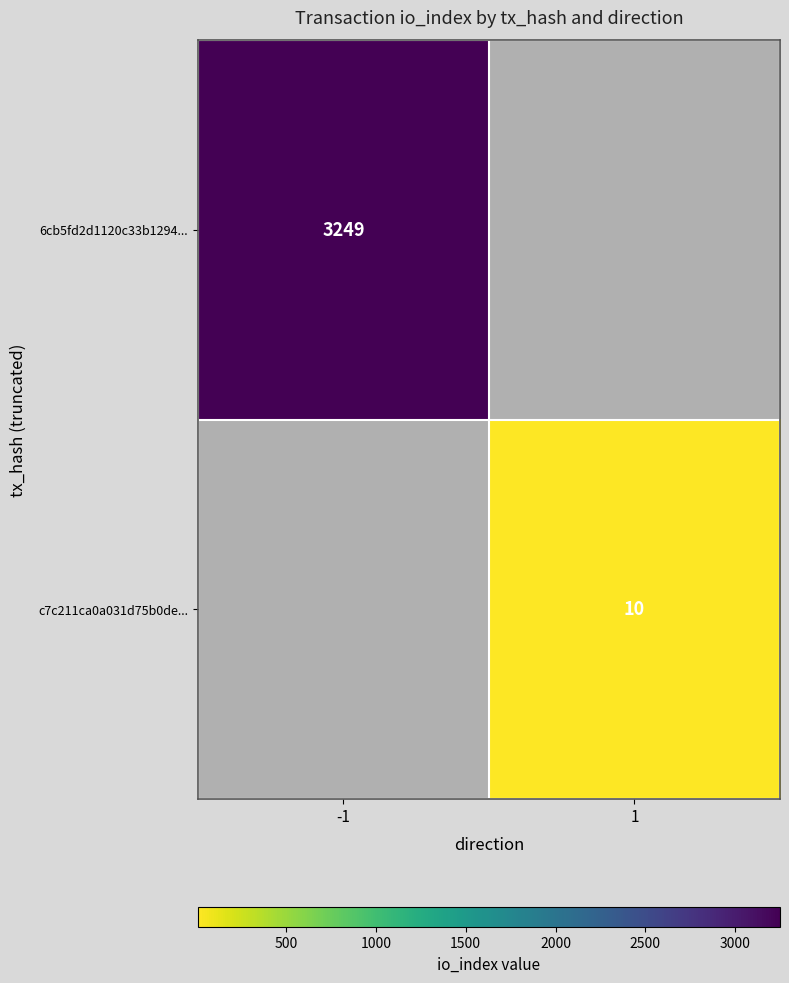

True or false: 6cb5fd2d1120c33b1294... has a value of 2089 at -1.

False